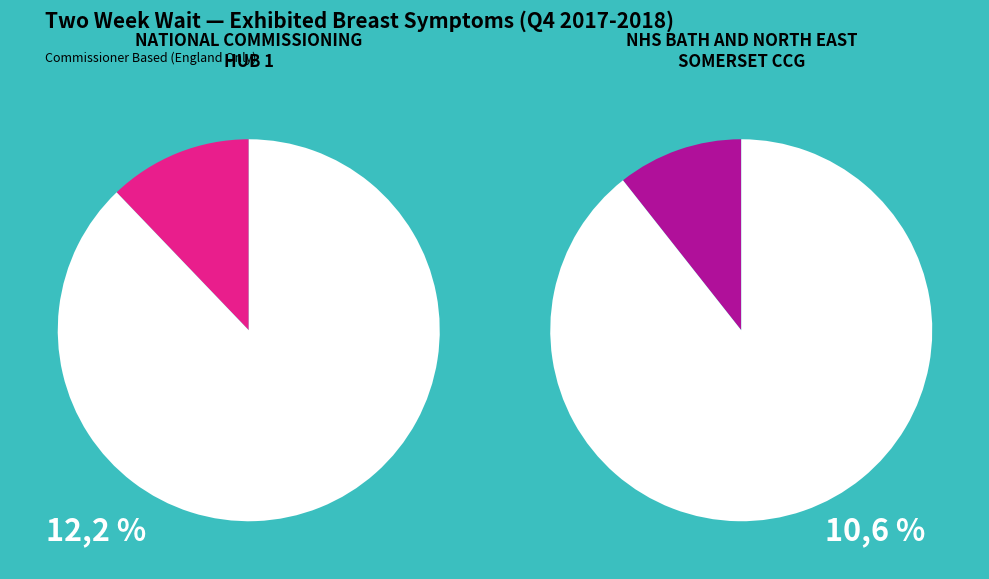

Rank the series by their average value, from lowest to highest.

After 14 Days, Within 14 Days